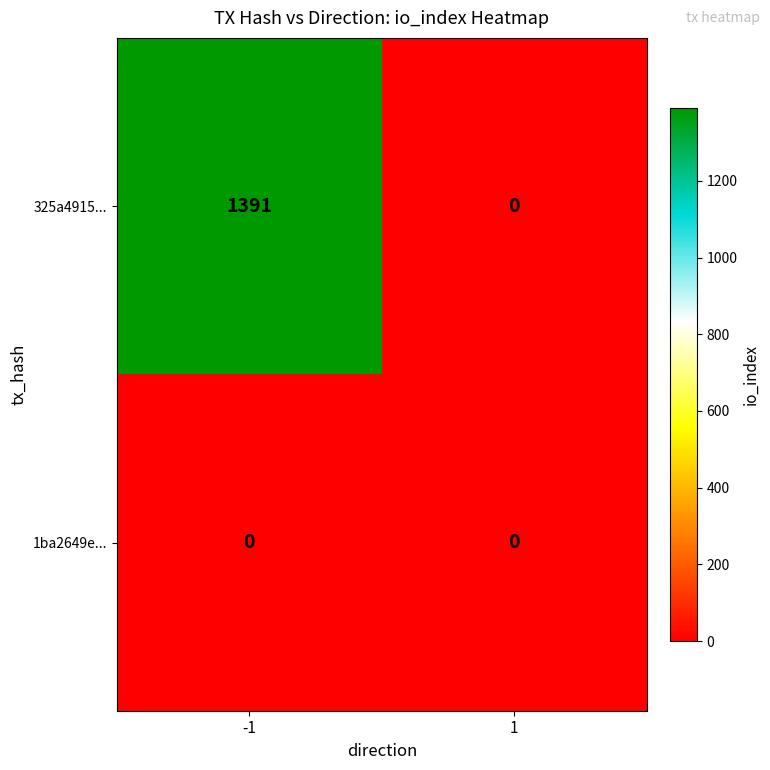

What is the total value across all series at -1?

1391